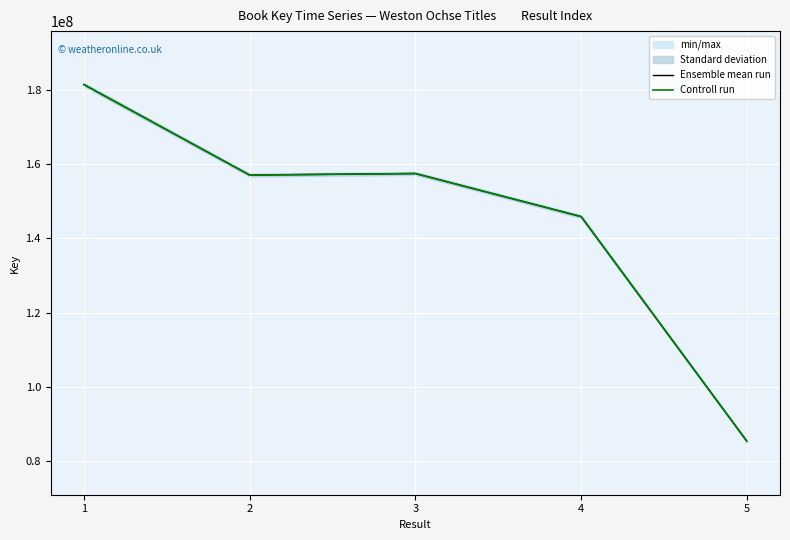

True or false: Controll run and Ensemble mean run cross at least once.

False